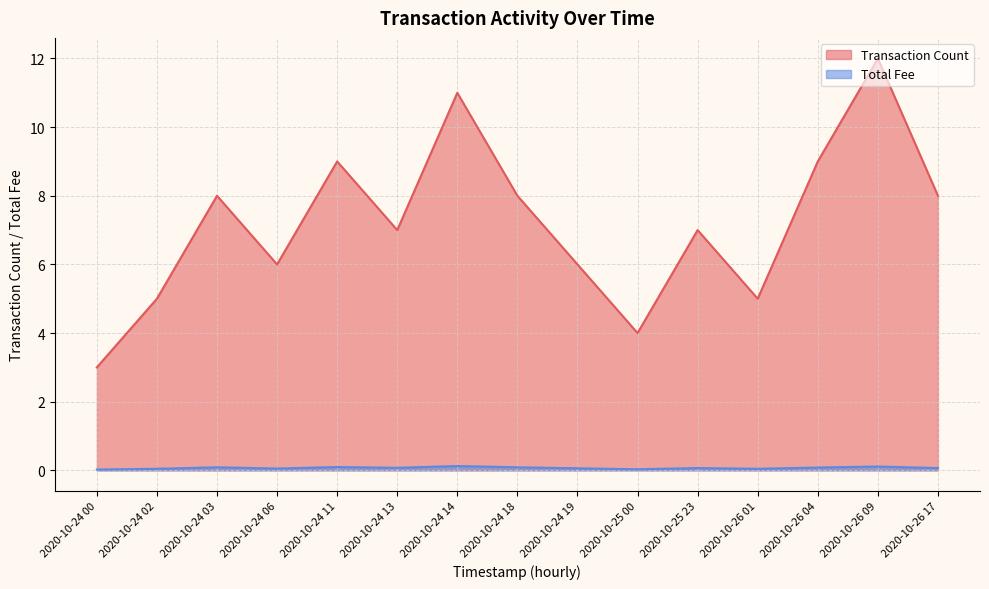

The Transaction Count series shows 3.0 at 2020-10-24 18. True or false?

False